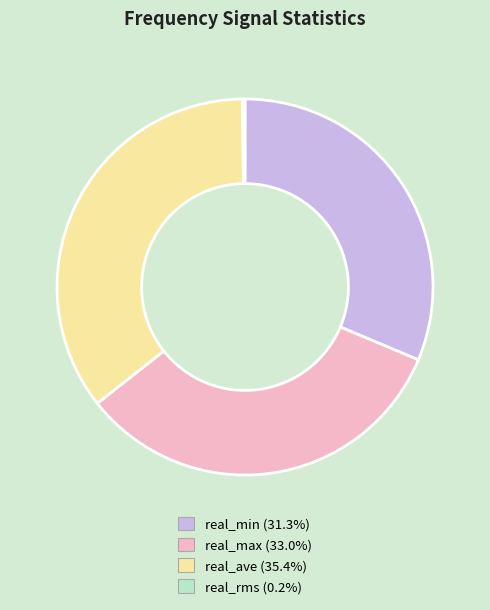

Does real_min account for over 50% of the chart?

No